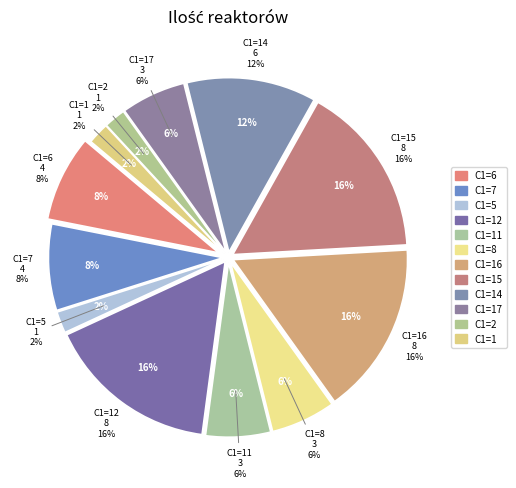

What percentage is NOT represented by C1=8?

94.0%